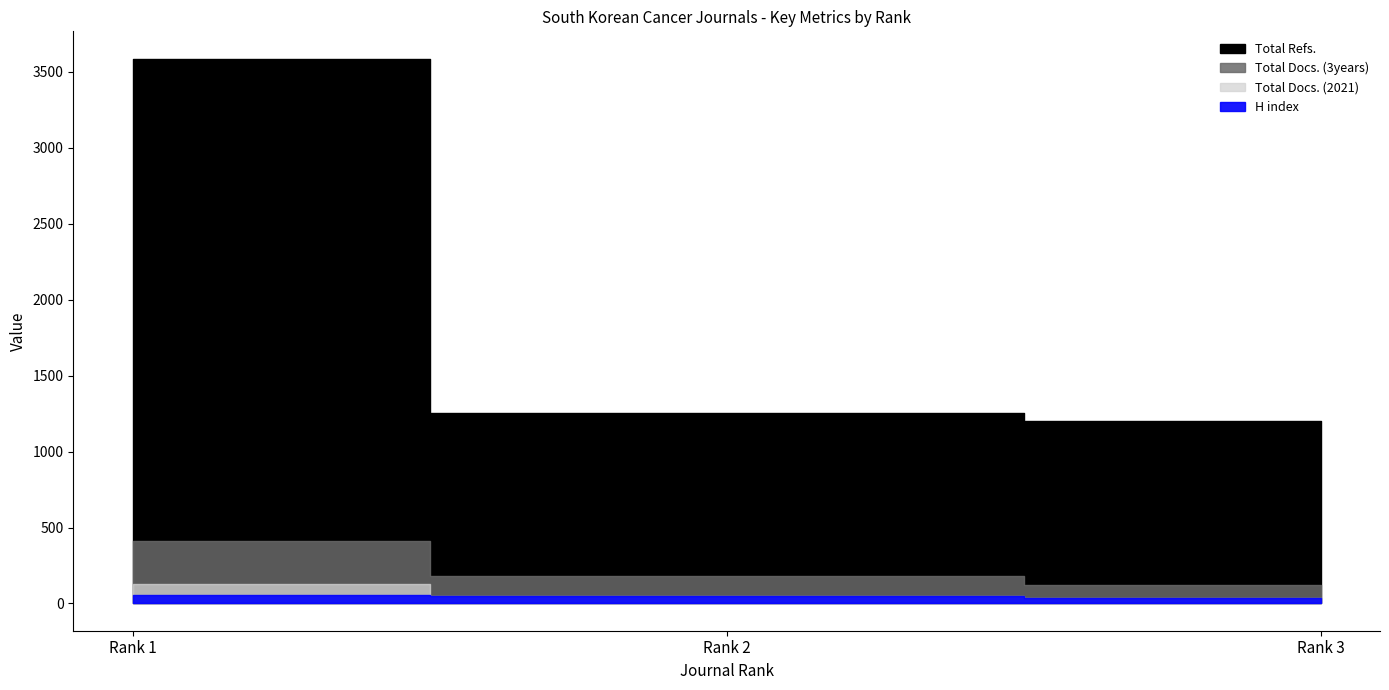

Reading left to right, transcribe all the data shown in this chart.

H index: Rank 1=58	Rank 2=48	Rank 3=37
Total Docs. (2021): Rank 1=126	Rank 2=50	Rank 3=38
Total Docs. (3years): Rank 1=414	Rank 2=179	Rank 3=120
Total Refs.: Rank 1=3587	Rank 2=1256	Rank 3=1199